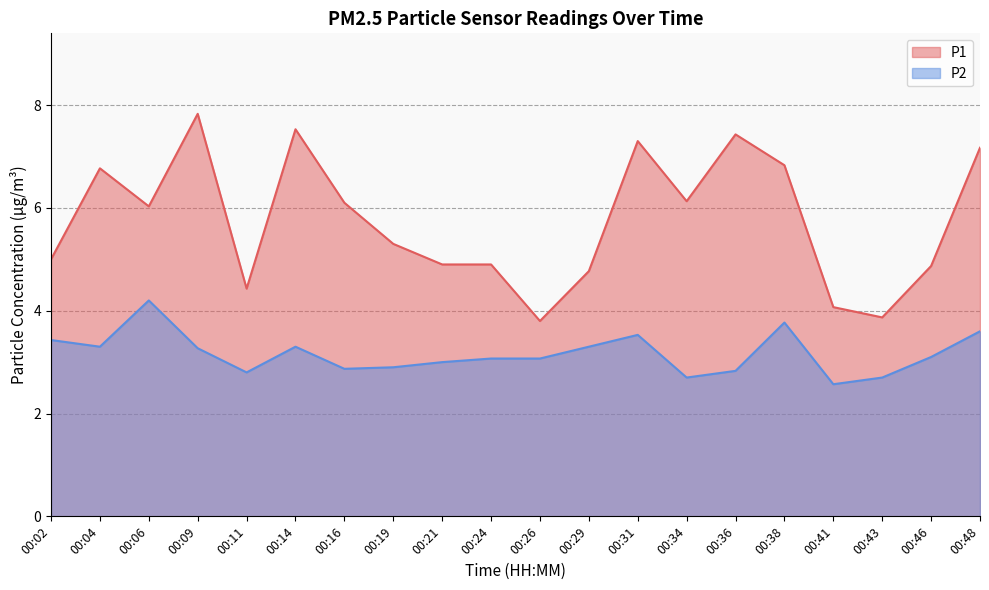

Where does the P2 series first go above 3?

00:02